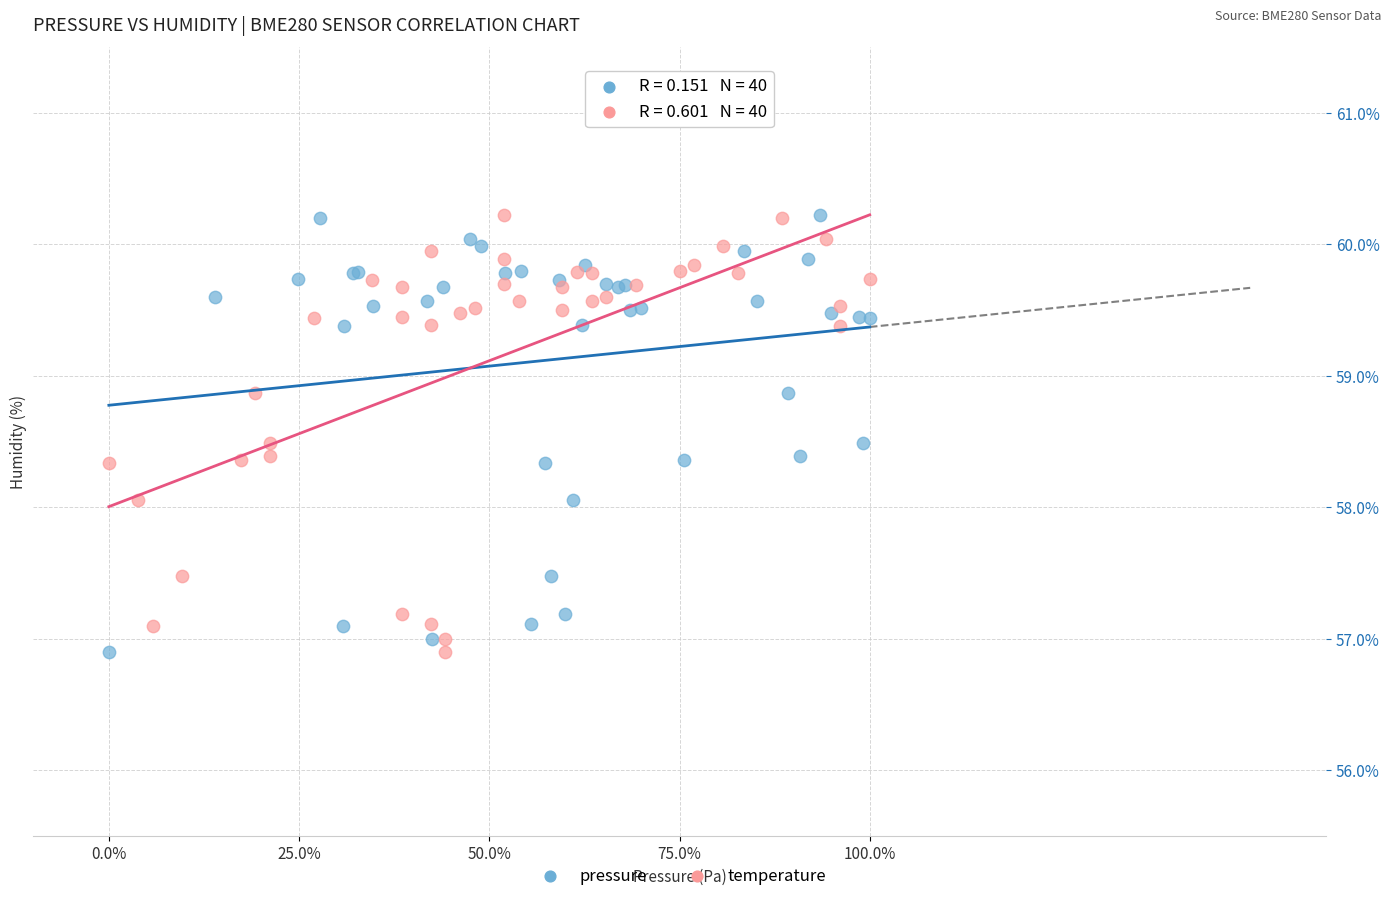

What are all the series names shown in the legend?

pressure, temperature